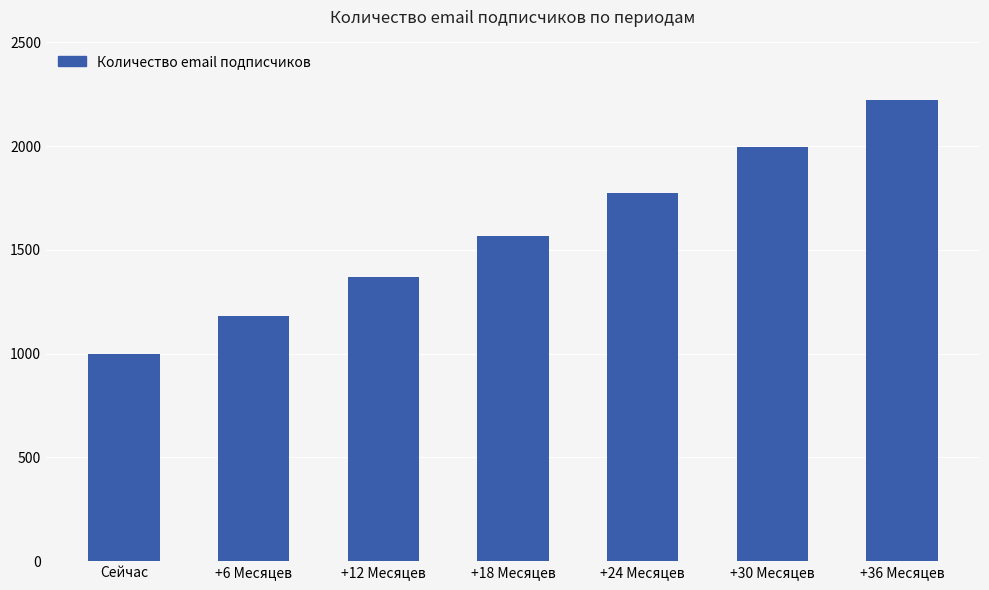

At which label is the value closest to 1612?

+18 Месяцев